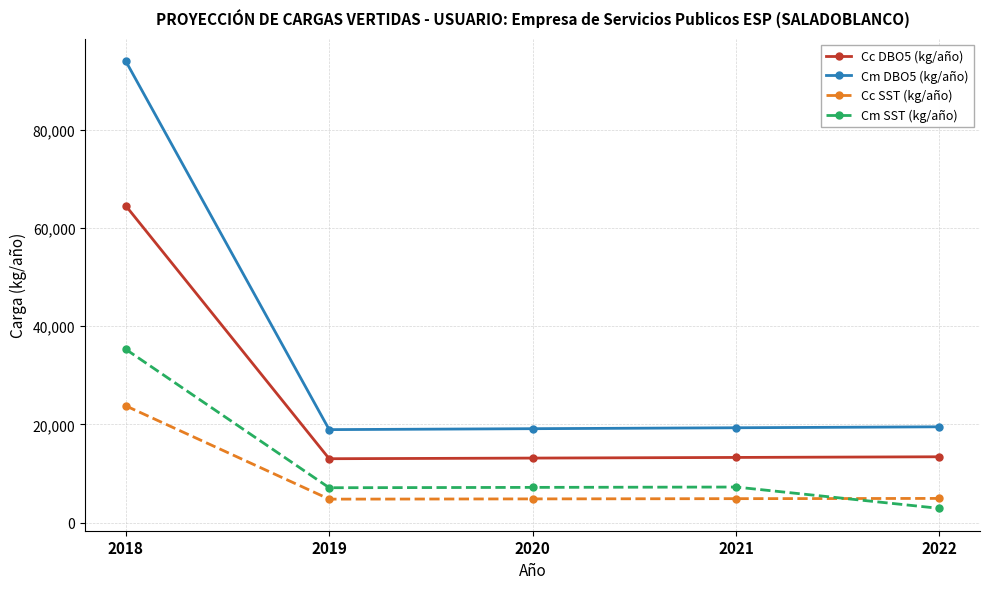

Rank the series at 2022 from lowest to highest value.

Cm SST (kg/año), Cc SST (kg/año), Cc DBO5 (kg/año), Cm DBO5 (kg/año)